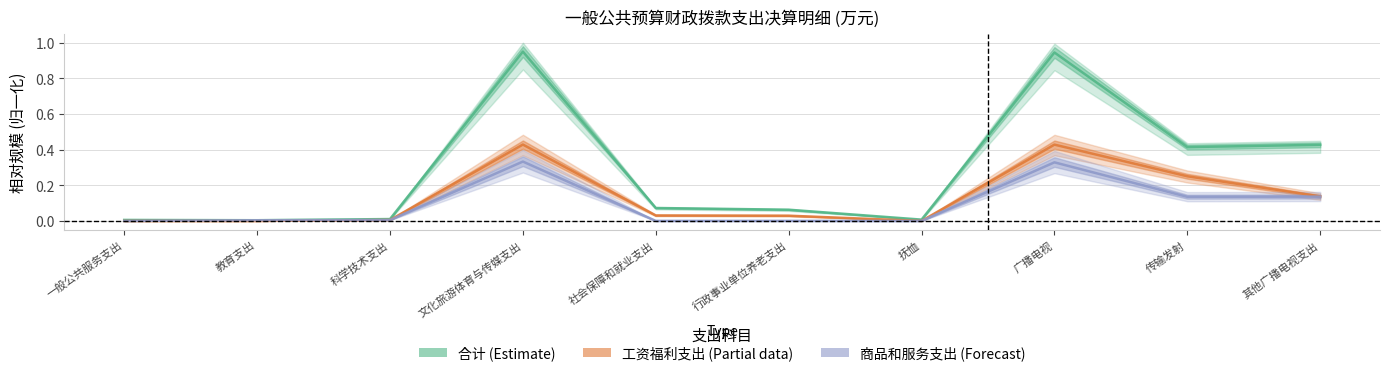

How many values in 商品和服务支出 (Forecast) are above zero?

8